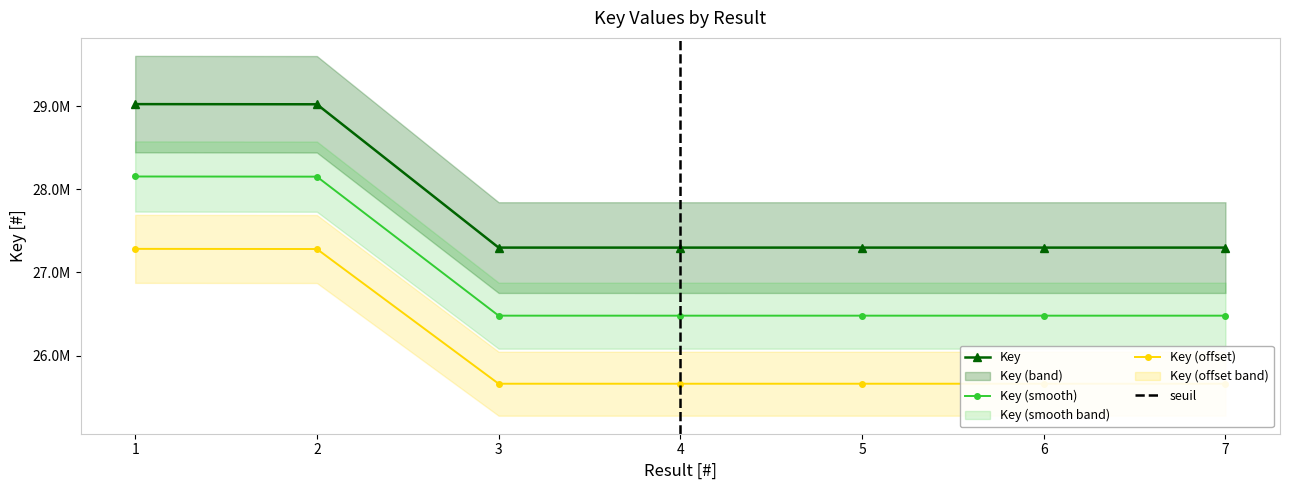

What is the value of the 7th point from the left?

27298983